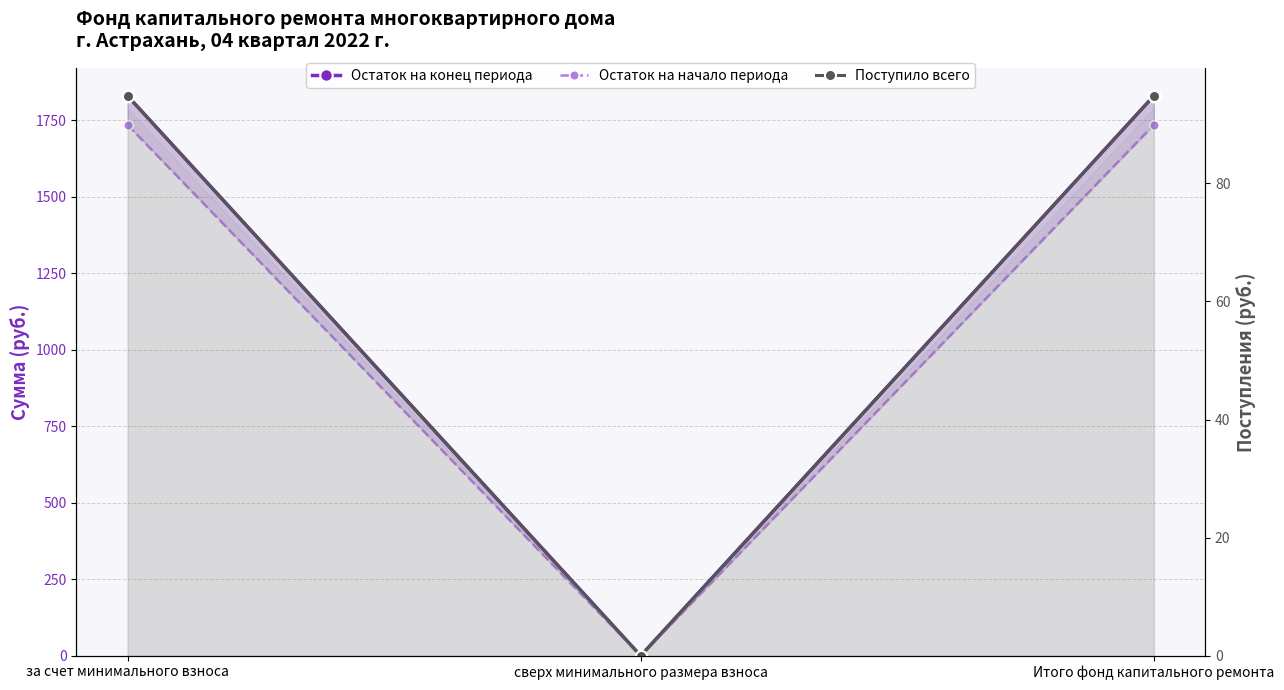

What is the label of the 3rd point from the left?

Итого фонд капитального ремонта